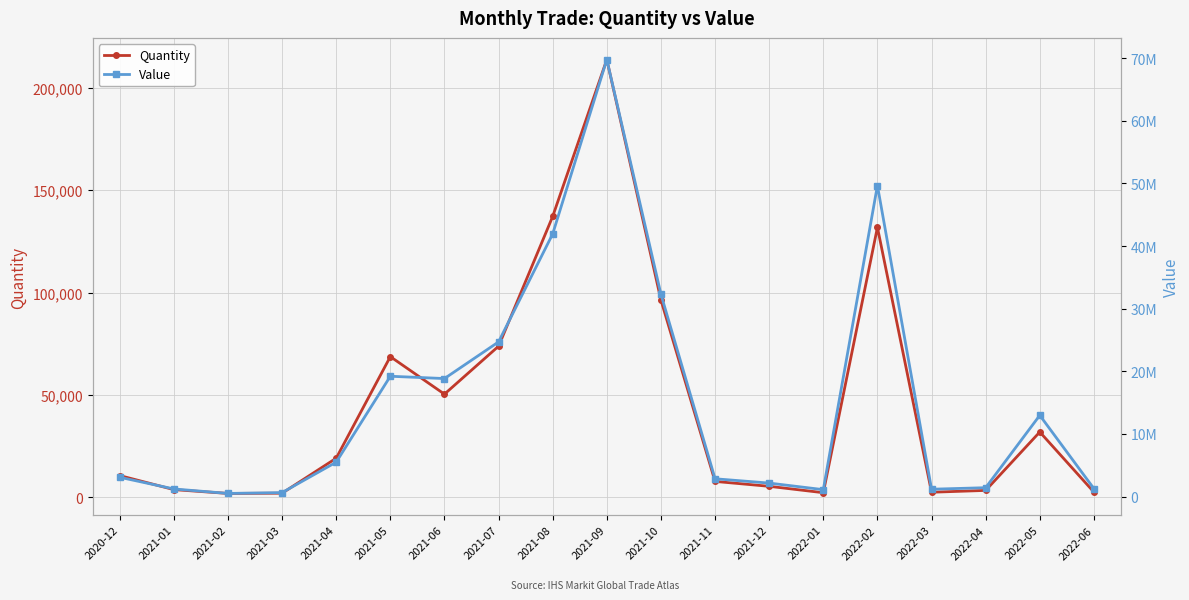

What value does the Quantity series have at 2021-08?

137187